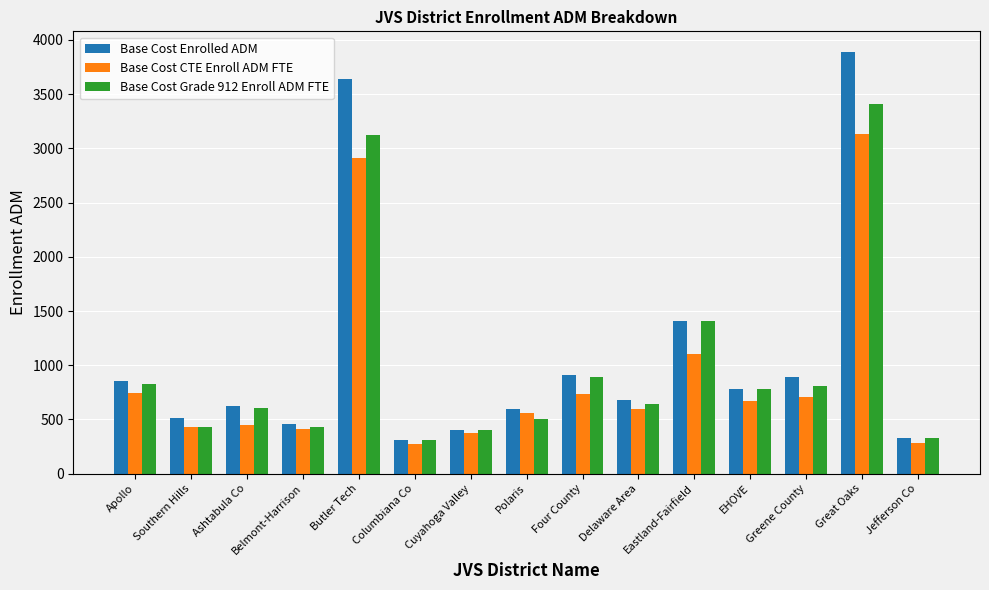

List the series in order of their overall mean, lowest first.

Base Cost CTE Enroll ADM FTE, Base Cost Grade 912 Enroll ADM FTE, Base Cost Enrolled ADM